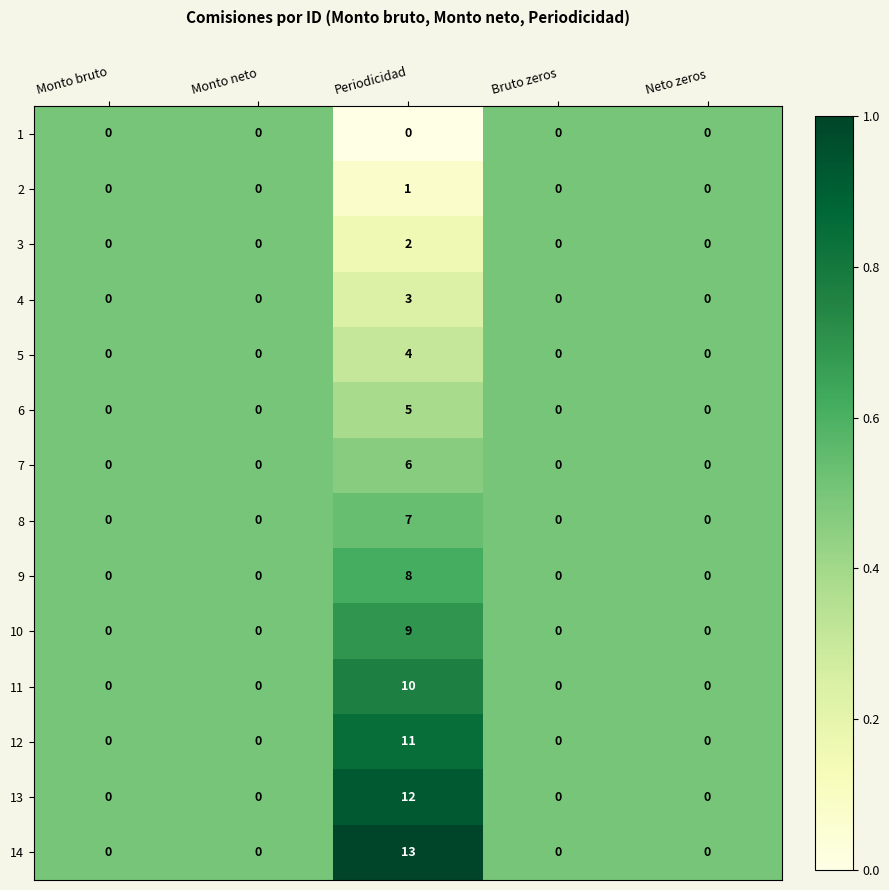

How many distinct data groups are displayed?

14